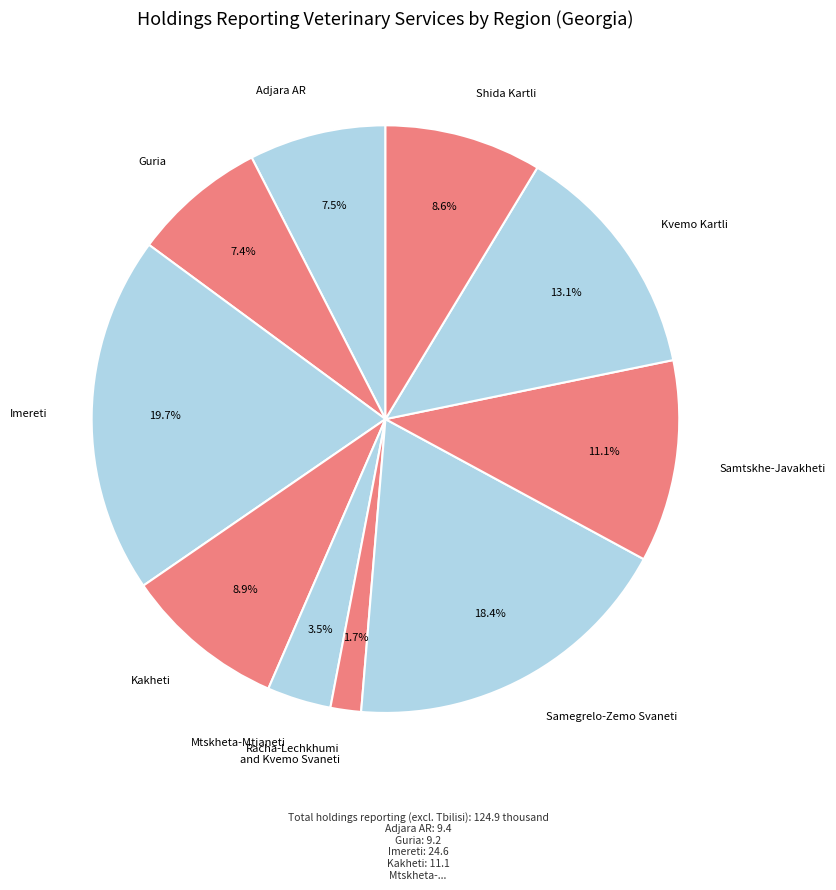

What is the largest slice in the pie chart?

Imereti